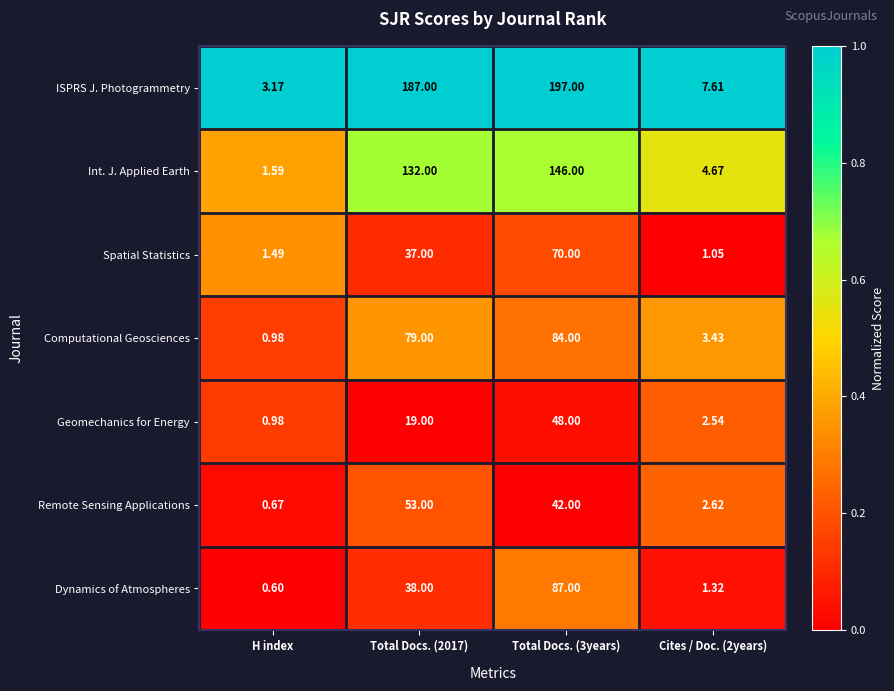

Which series has the largest total across all categories?

ISPRS J. Photogrammetry